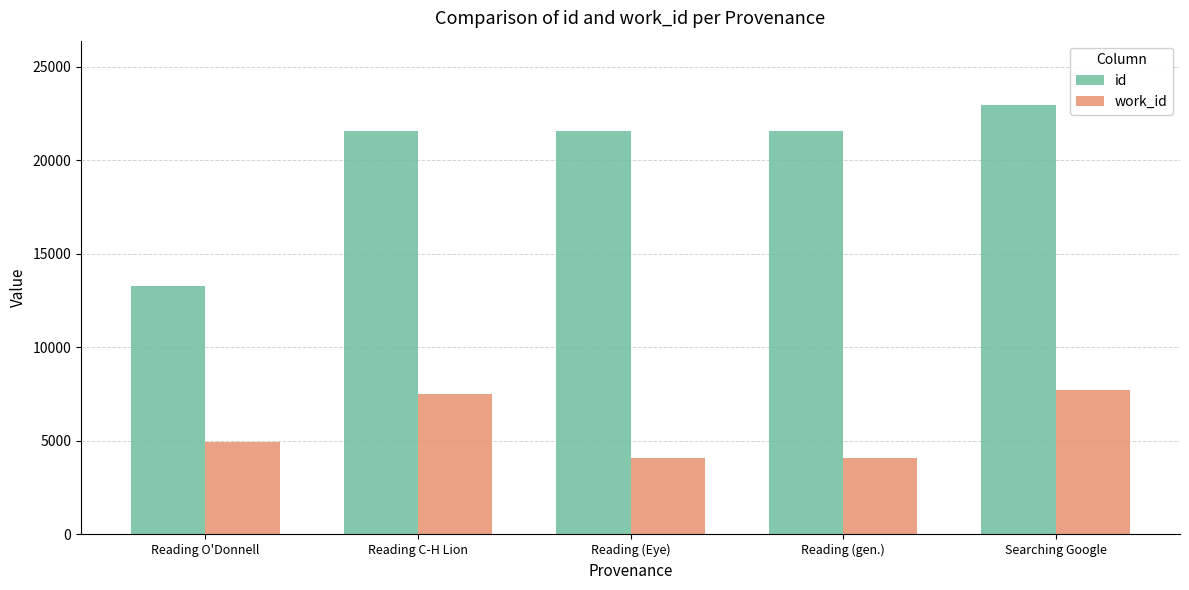

What position from the right is Reading O'Donnell?

5